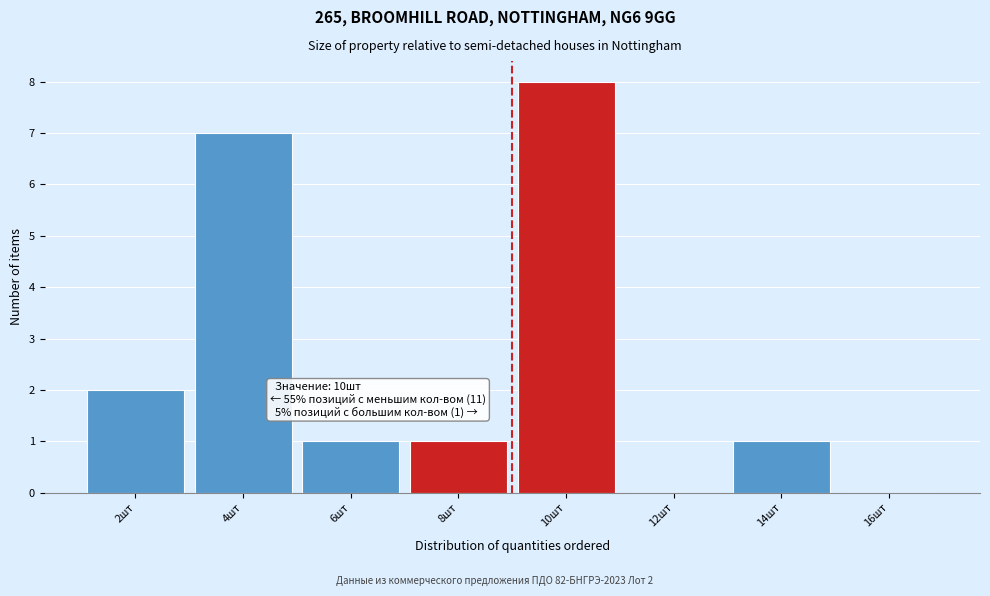

Reading left to right, extract all data points from this chart.

2шт=2	4шт=7	6шт=1	8шт=1	10шт=8	12шт=0	14шт=1	16шт=0